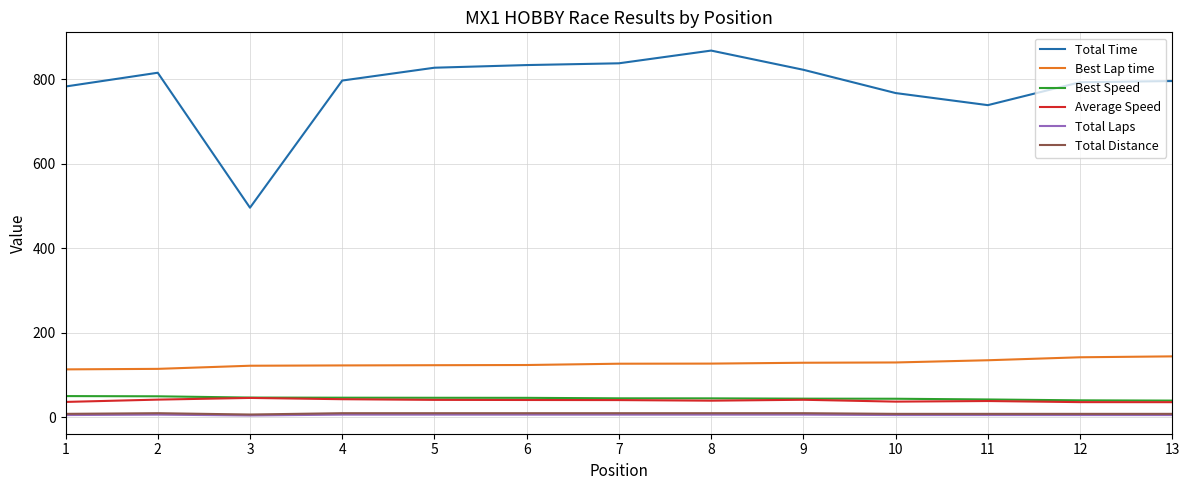

True or false: Average Speed and Total Time intersect in this chart.

False